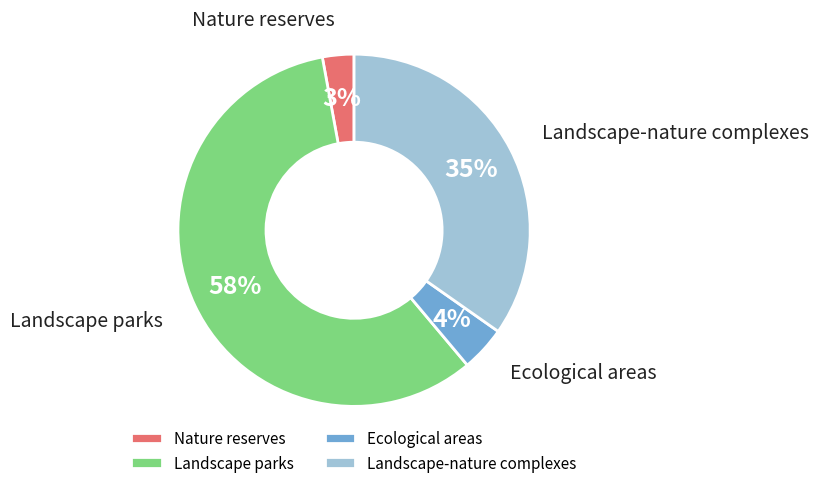

Is it true that Nature reserves is 15% of the pie?

False